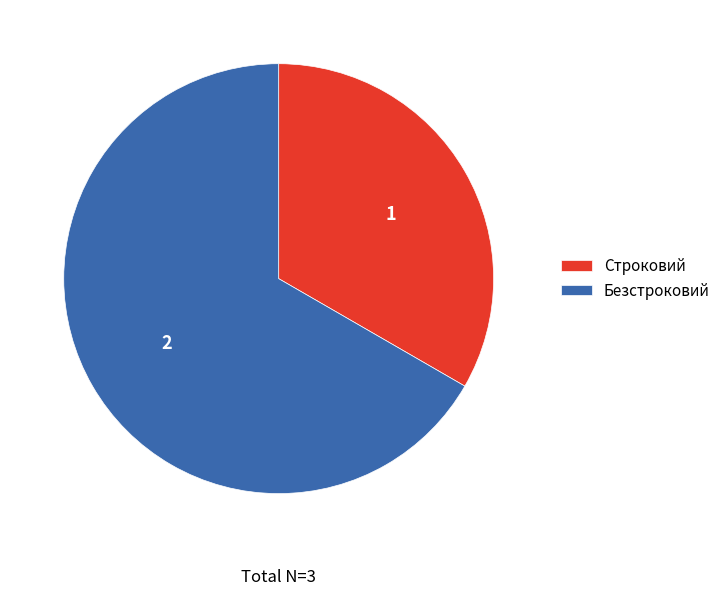

Rank the categories by value from lowest to highest.

Строковий, Безстроковий